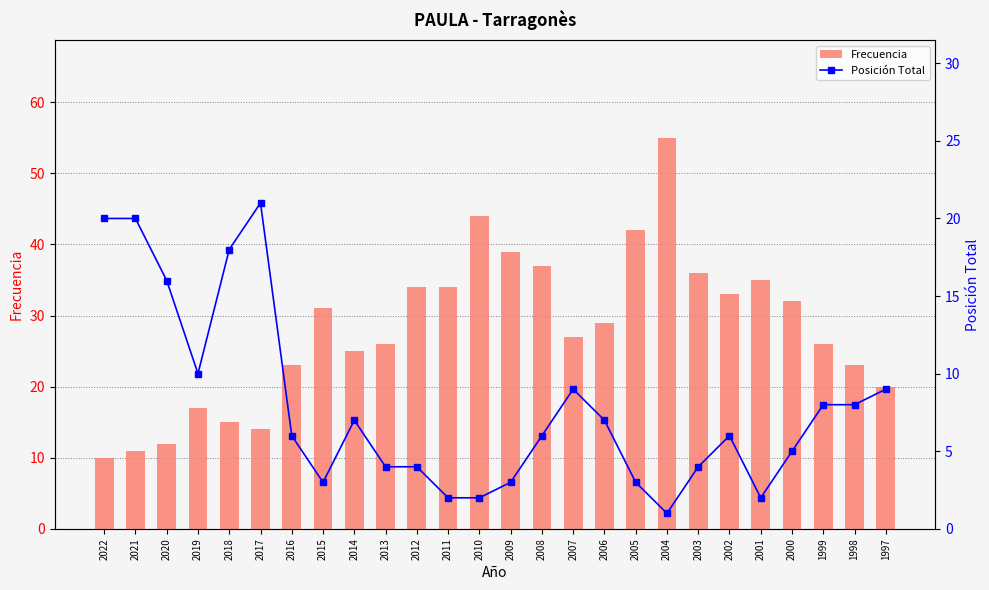

The value of Posición Total at 2008 is 6. True or false?

True